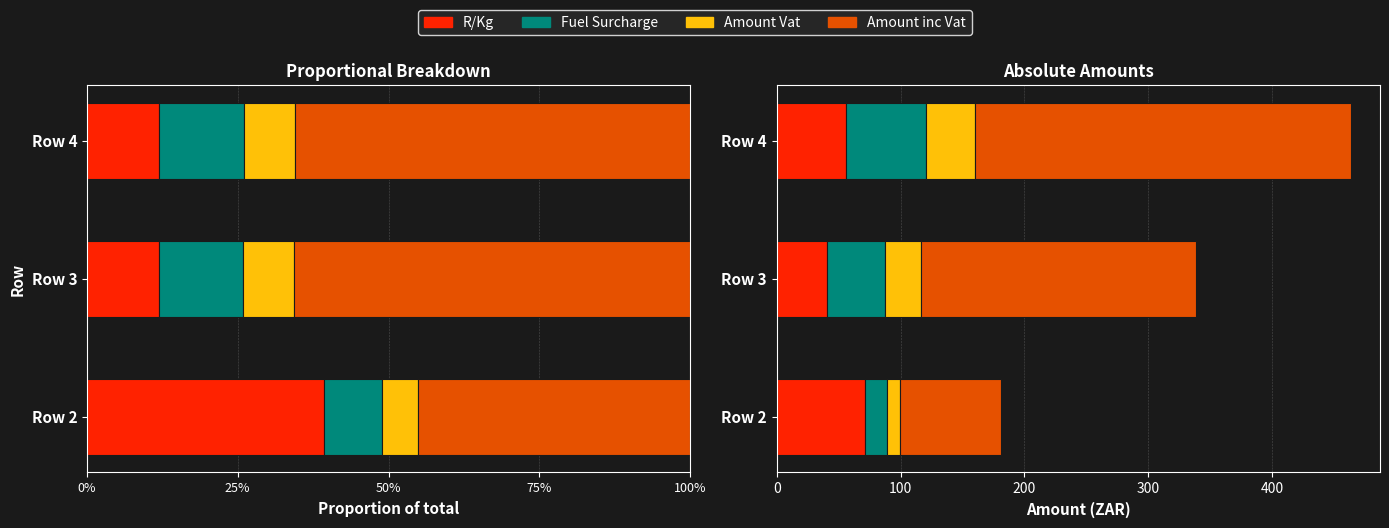

How many data points in Fuel Surcharge are less than 47?

1